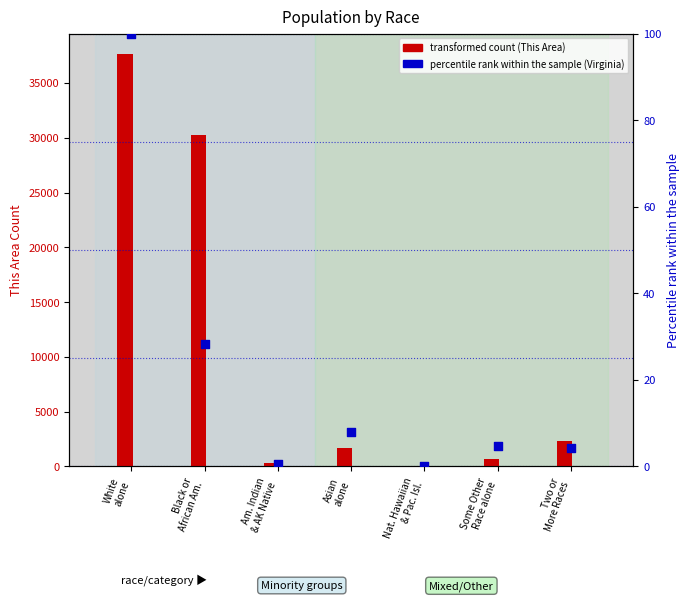

Which series contains the highest Y value?

This Area (transformed count)